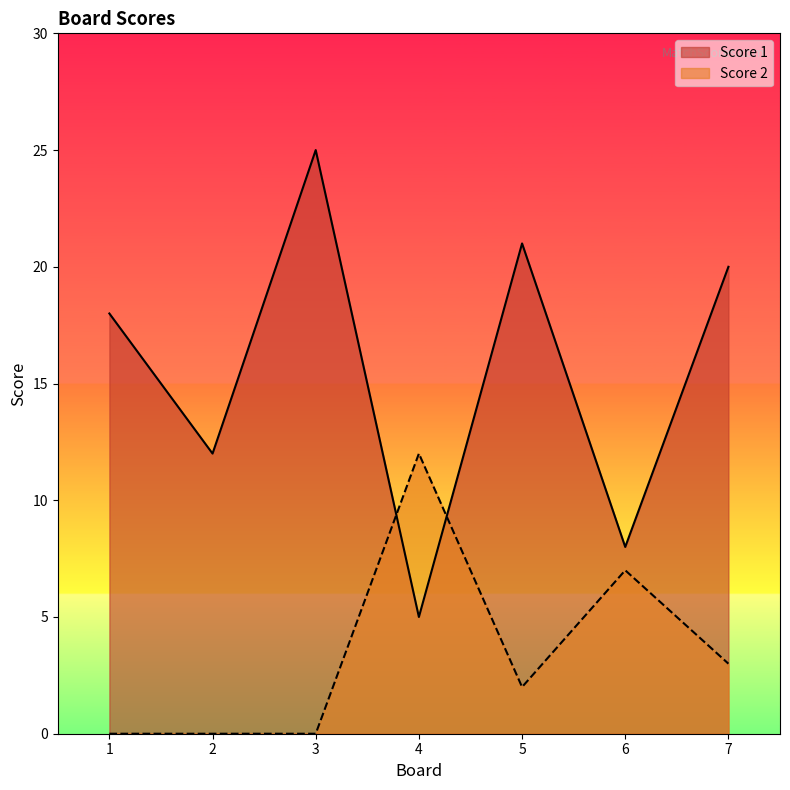

What value does the Score 1 series have at 4, to the nearest 5?

5